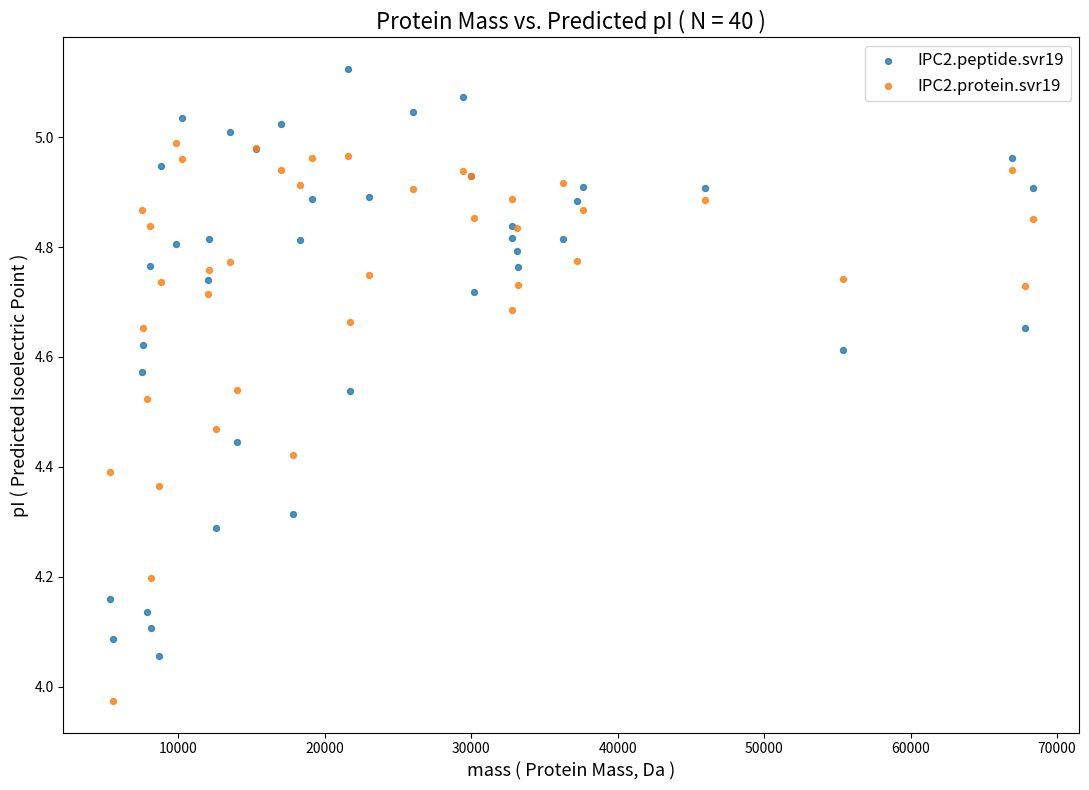

Which series contains the lowest Y value?

IPC2.protein.svr19